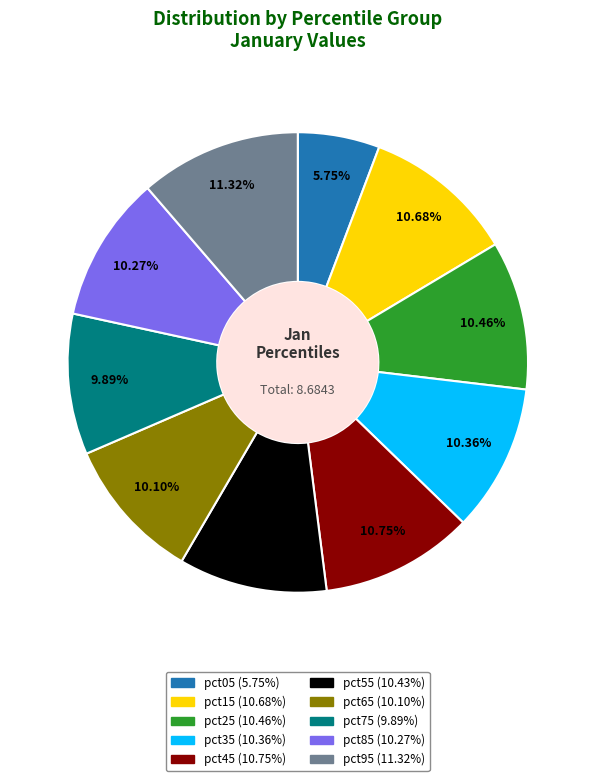

Count the number of slices in the pie.

10